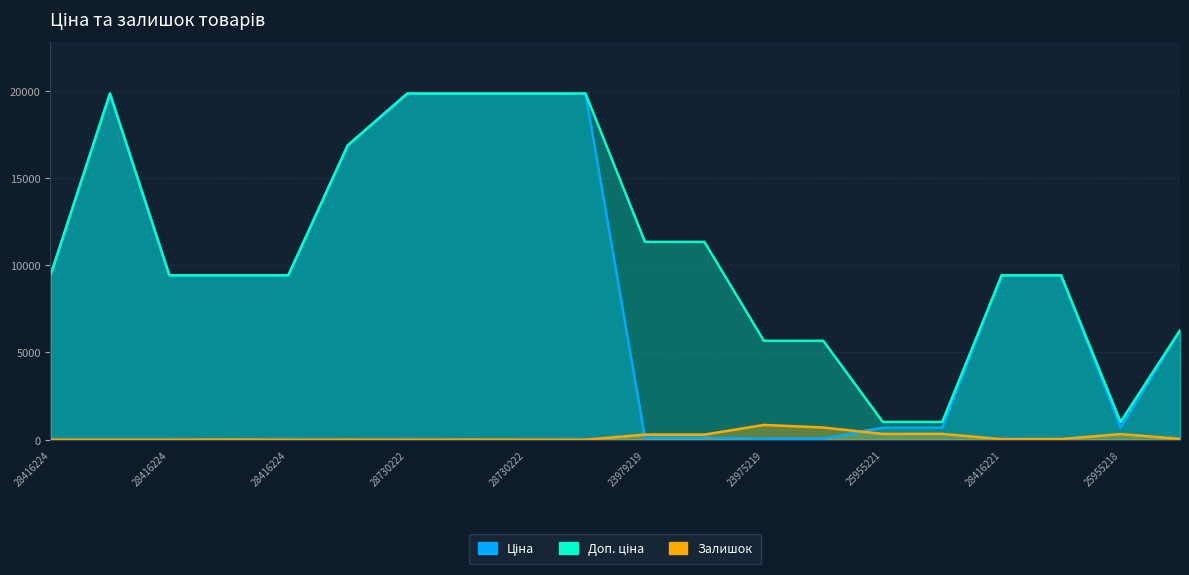

Does the chart have visible grid lines?

Yes